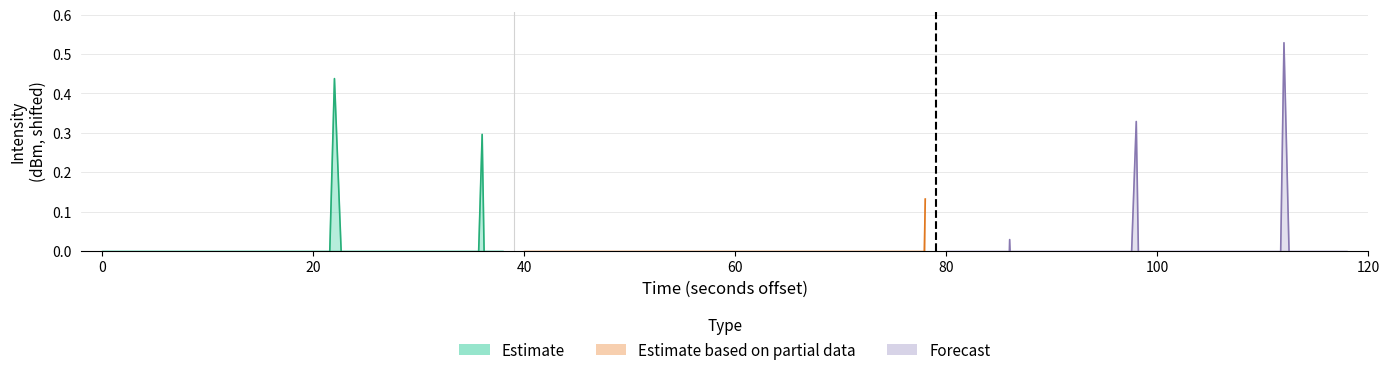

What are all the series names shown in the legend?

Estimate, Estimate based on partial data, Forecast